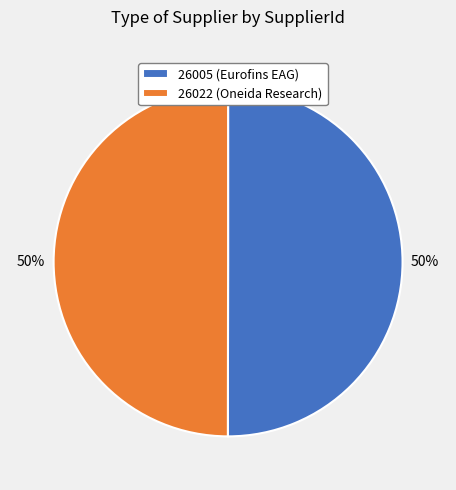

The 26005 slice represents 57% of the pie. True or false?

False